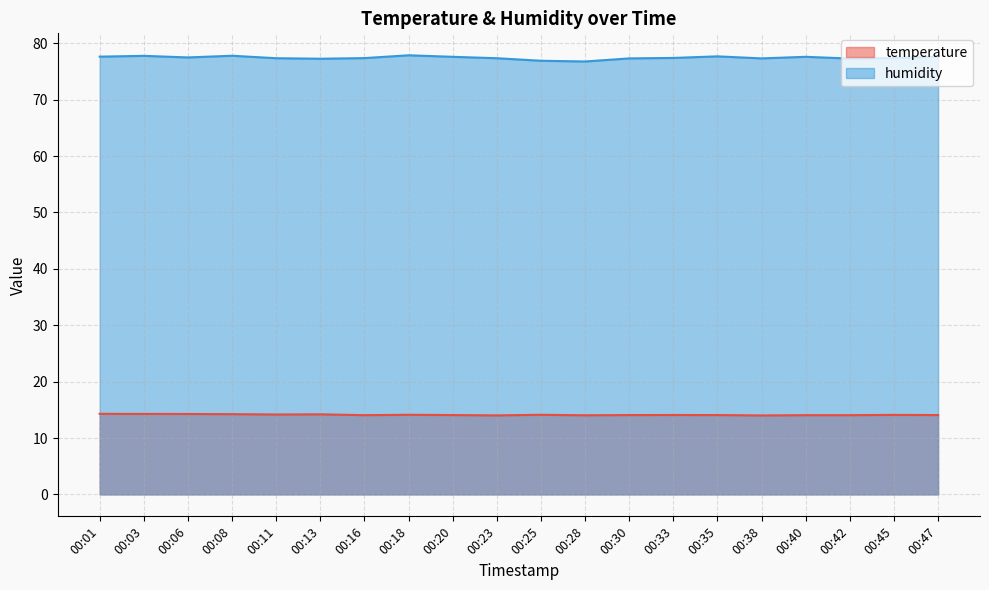

Which category has the highest value across all series?

00:18